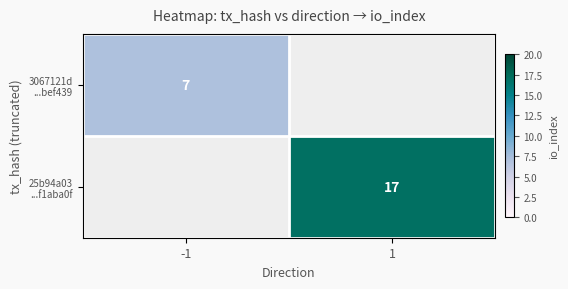

Is it true that 3067121d ...bef439 equals 4 at 1?

False